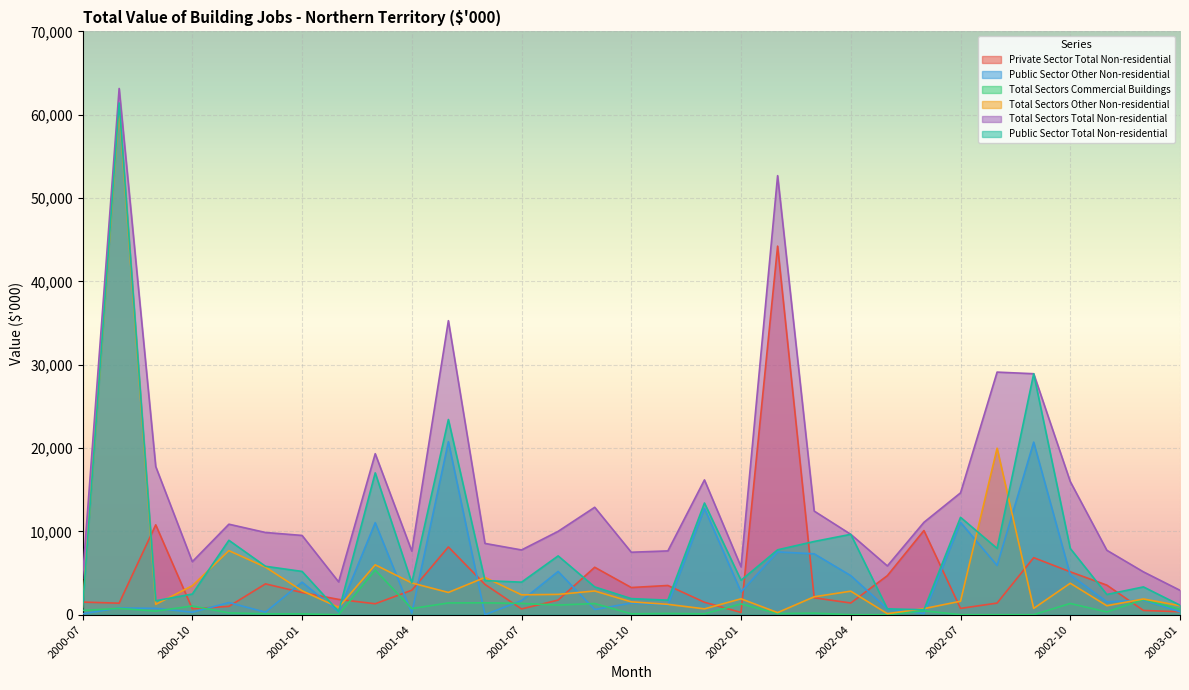

At which label is Total Sectors Total Non-residential closest to 33036?

2001-05